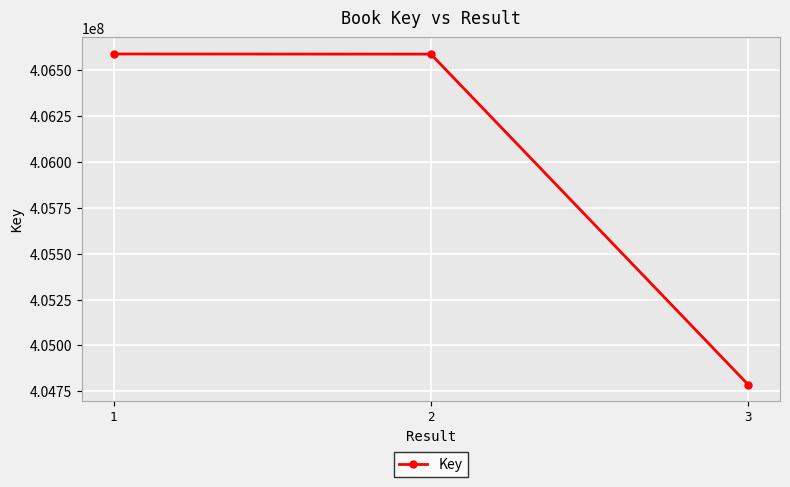

What is the change in value from 1 to 2?

-990